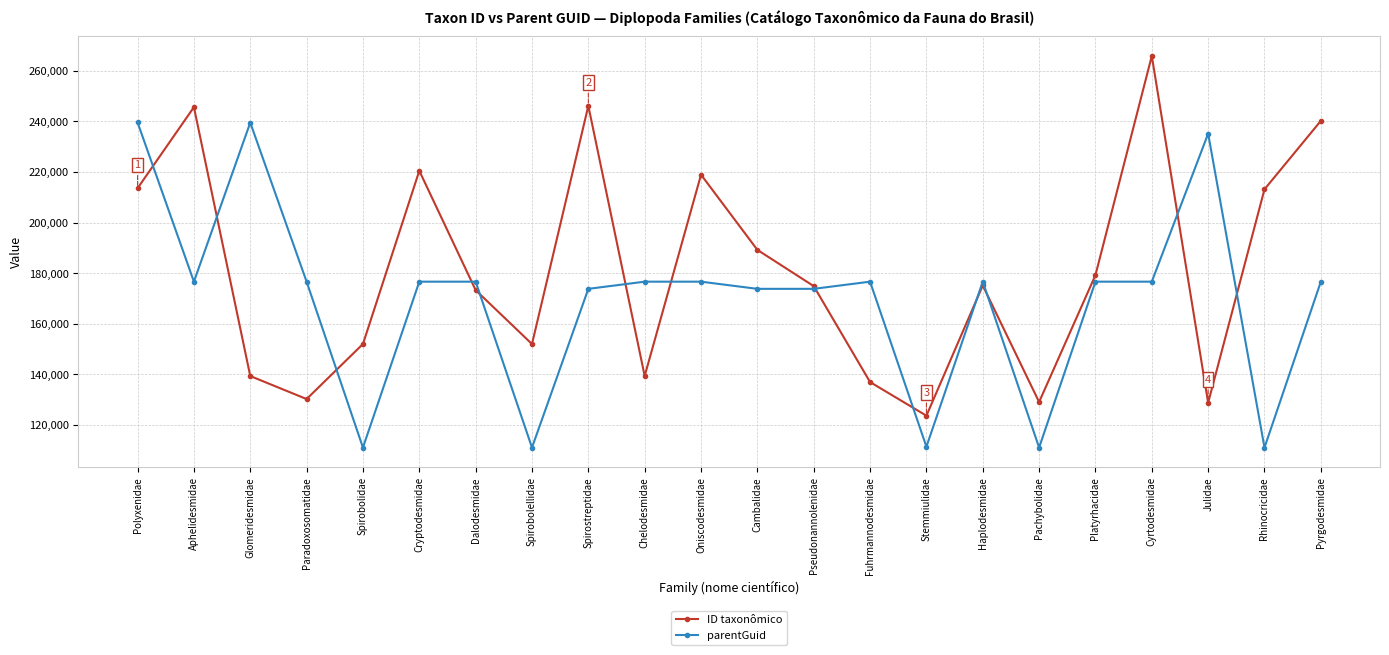

List the series in order of their overall mean, lowest first.

parentGuid, ID taxonômico